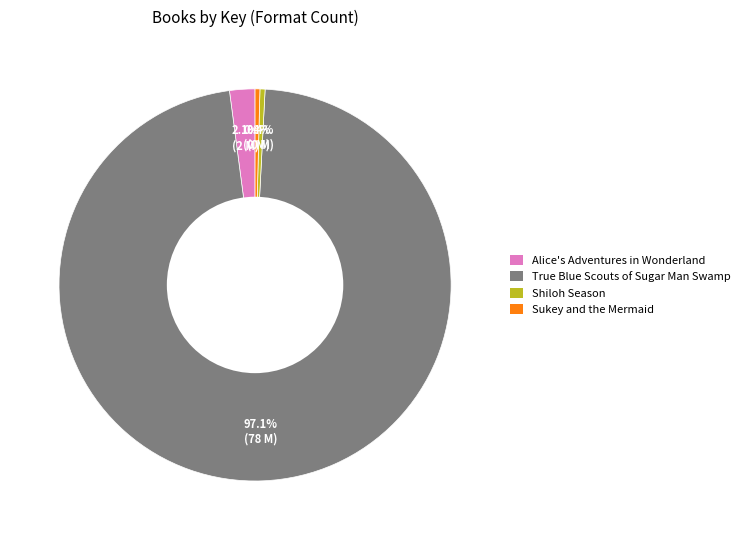

Is there any slice that represents more than half of the pie?

Yes